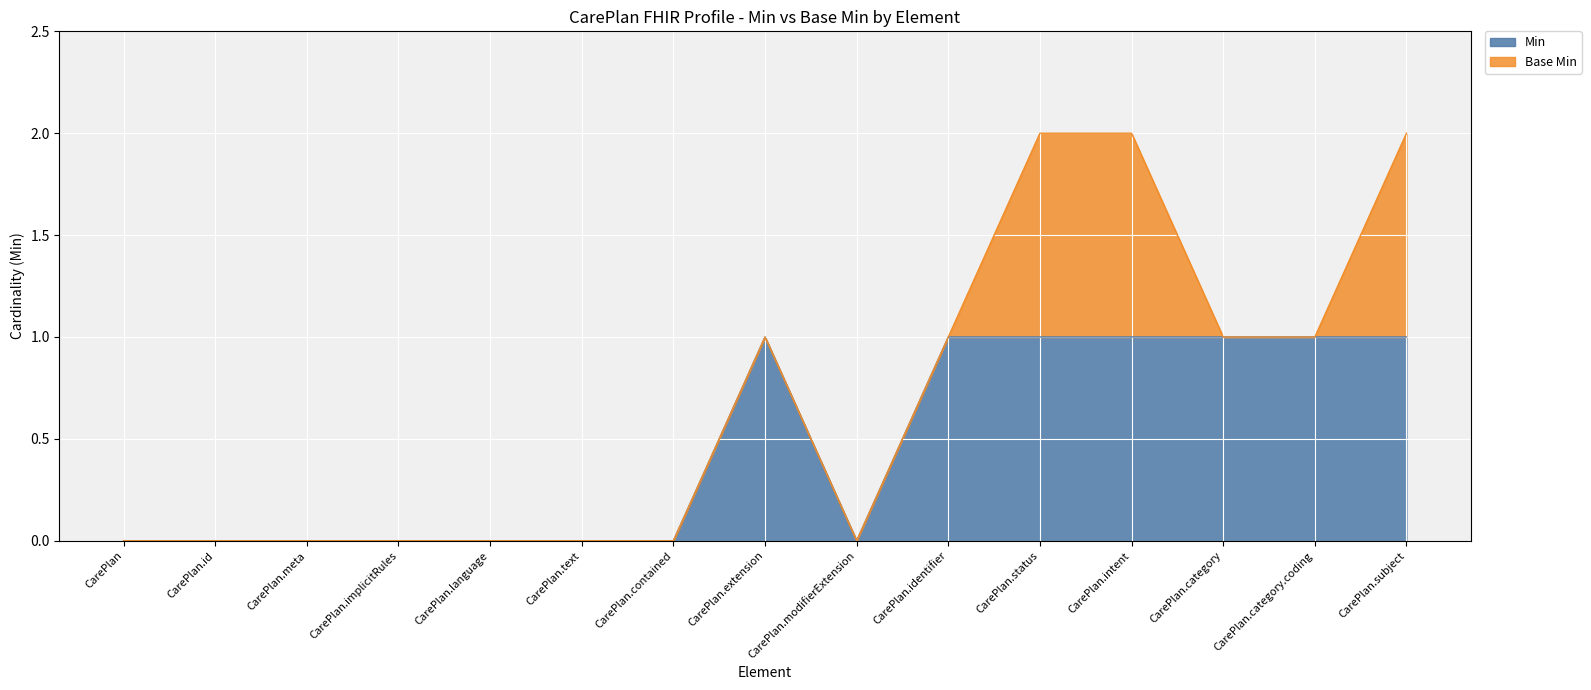

How many data points are above 0?

7